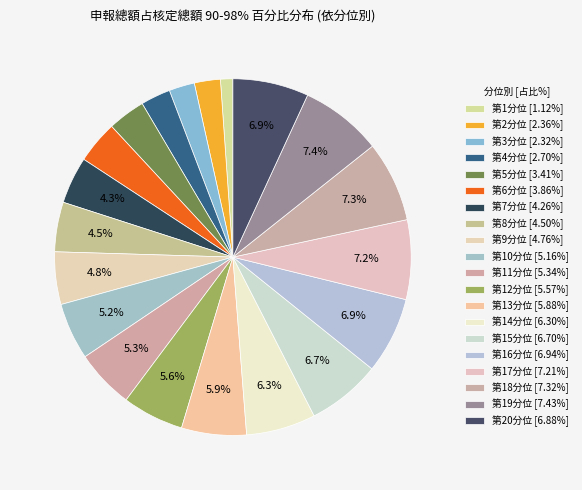

Is there any slice that represents more than half of the pie?

No